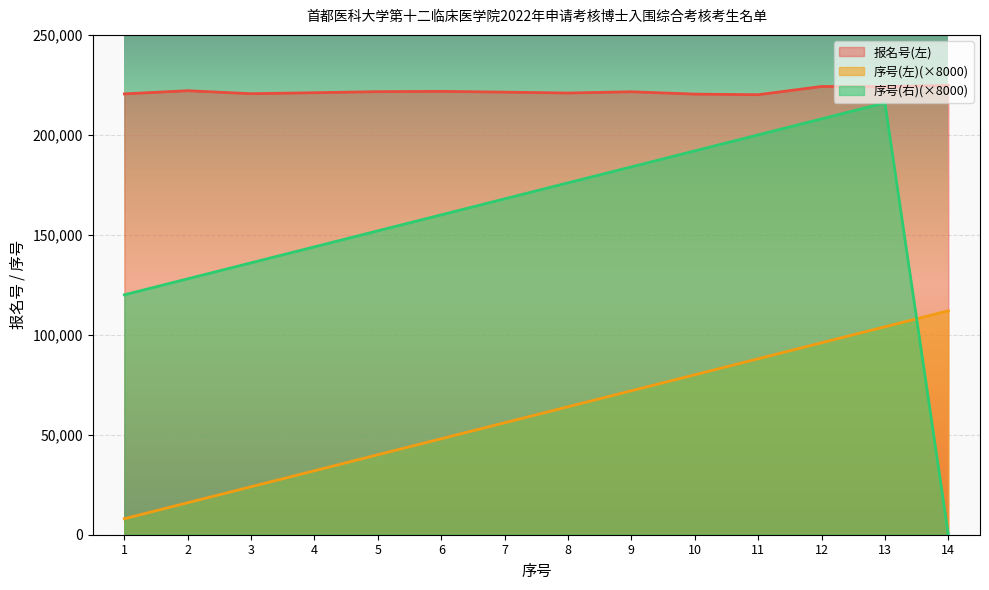

How many interior local valleys does the 报名号(左) series have?

4